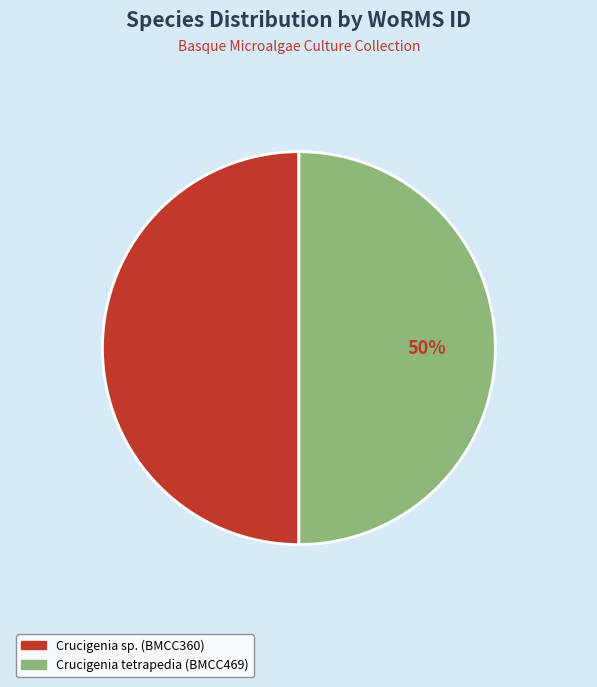

Is it true that Crucigenia sp. (BMCC360) is 36% of the pie?

False